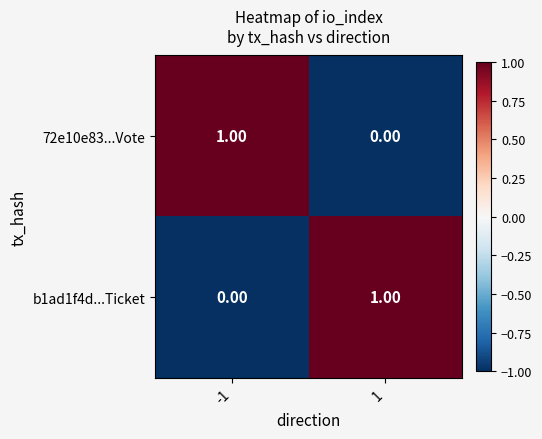

Rank the series at 1 from highest to lowest value.

b1ad1f4d...Ticket, 72e10e83...Vote